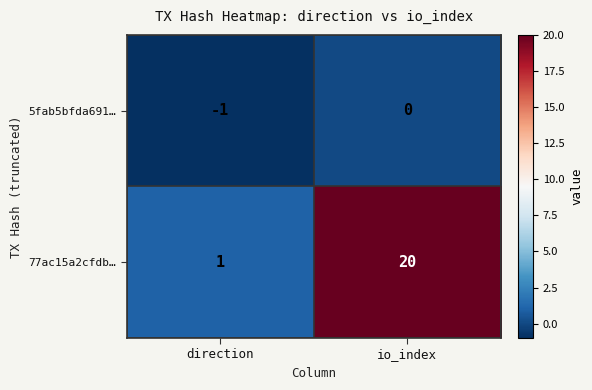

Reading right to left, what are all the values shown in this chart?

5fab5bfda691…: 0	-1
77ac15a2cfdb…: 20	1